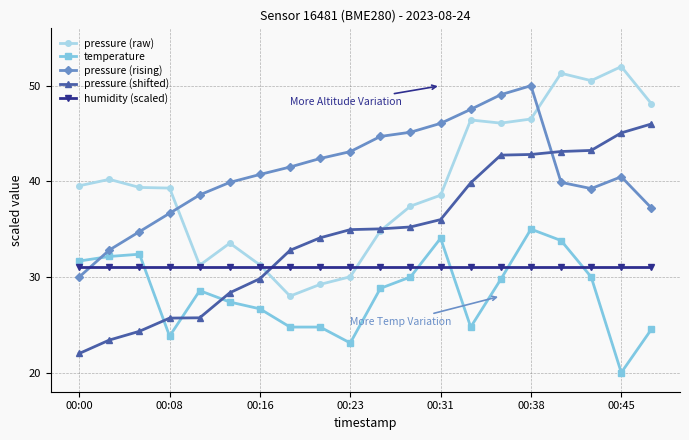

True or false: temperature and pressure (raw) cross at least once.

False